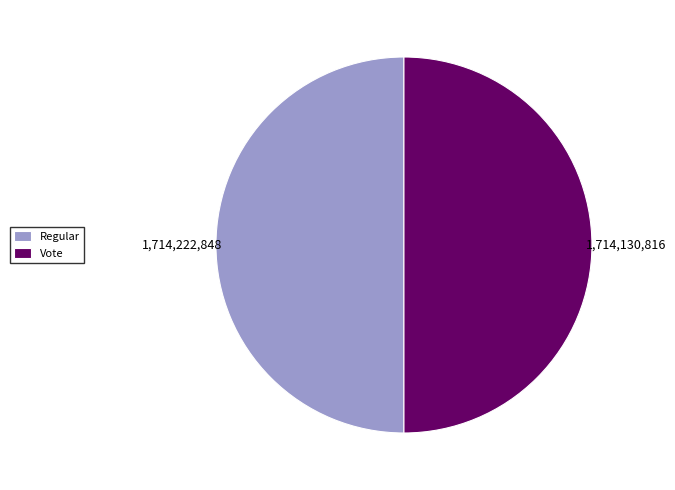

The Vote slice represents 55% of the pie. True or false?

False